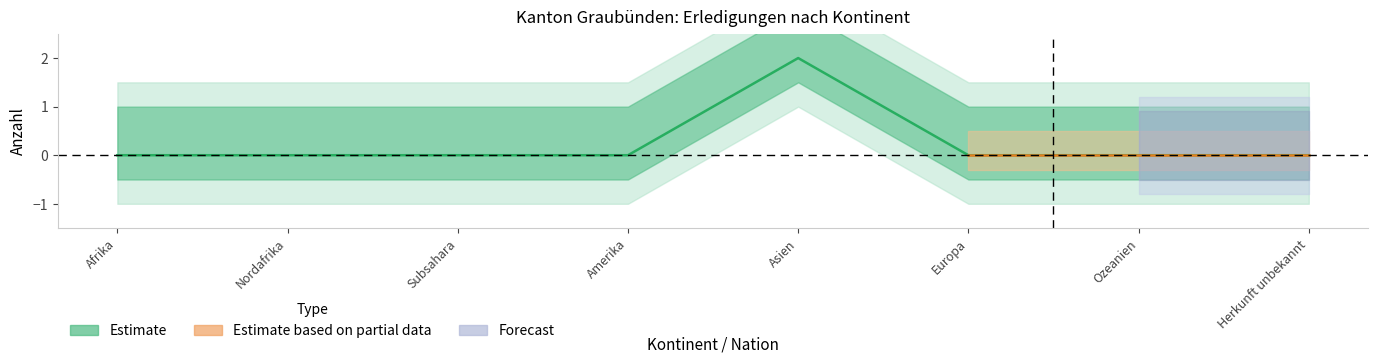

Which category has the highest value across all series?

Asien